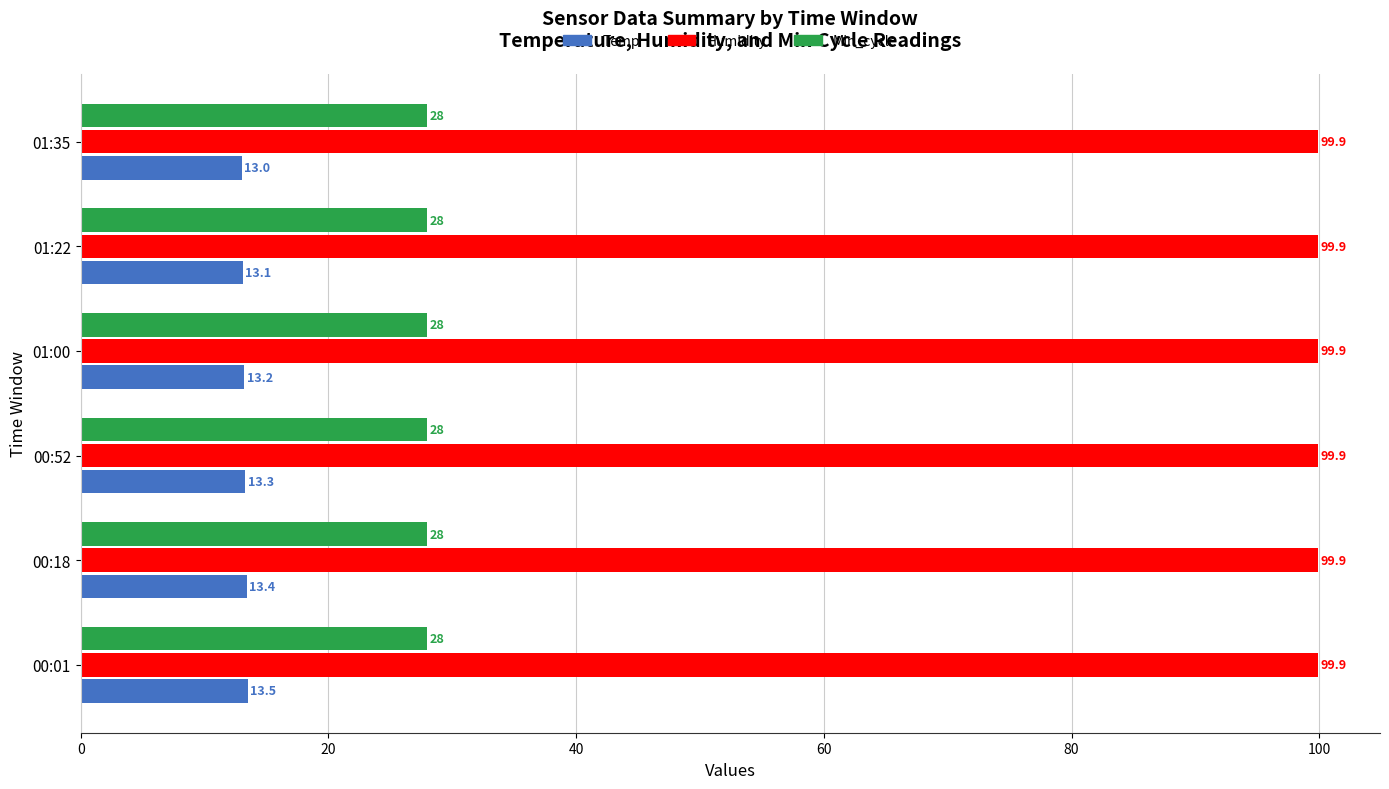

What is the minimum value for Min_cycle?

28.0